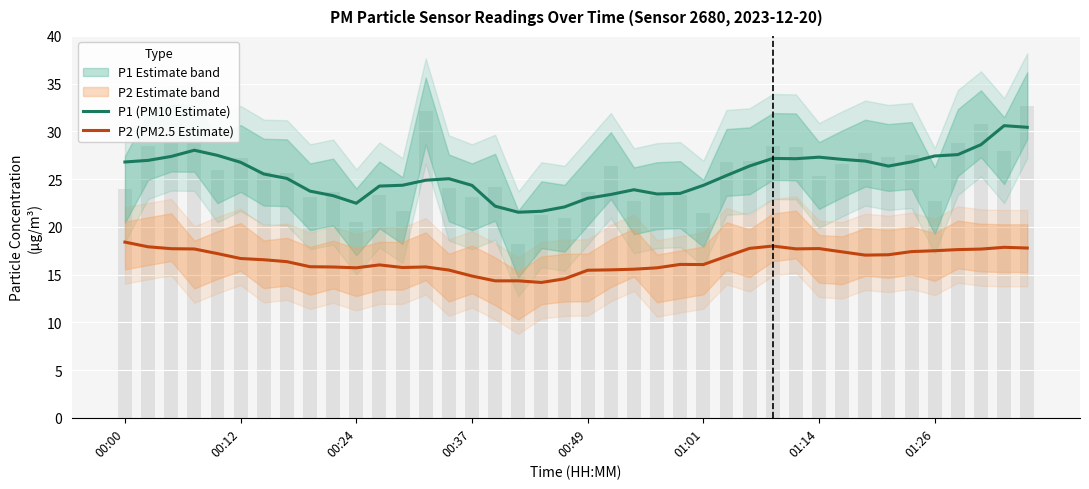

At which label does P2 (PM2.5 Estimate) first exceed 16?

00:00